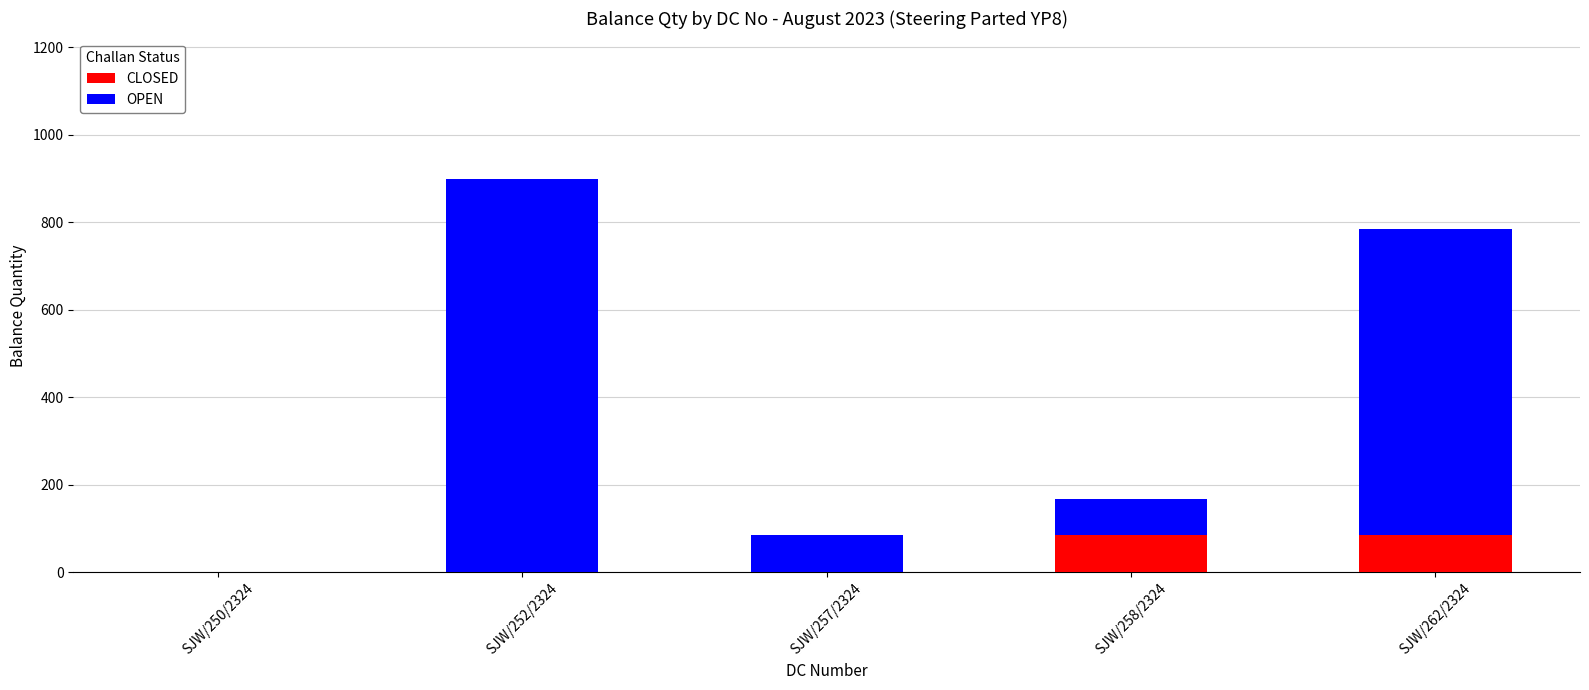

Reading left to right, what are the values for CLOSED?

SJW/250/2324=0	SJW/252/2324=0	SJW/257/2324=0	SJW/258/2324=84	SJW/262/2324=84